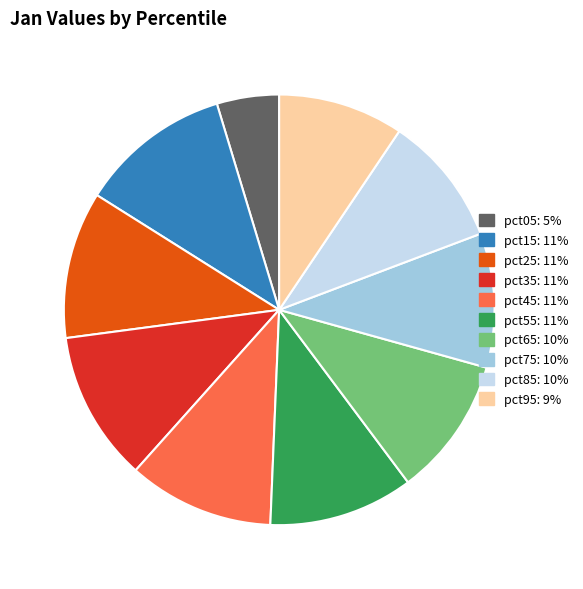

Is pct95 the majority of the pie?

No